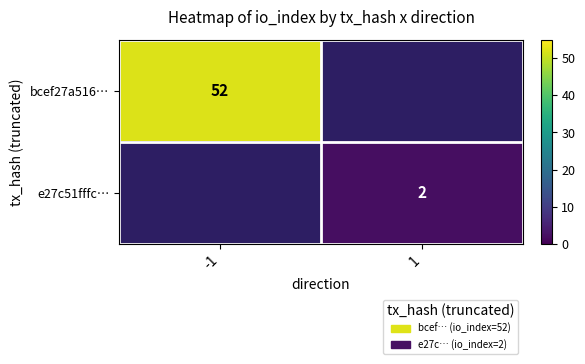

True or false: e27c51fffc… has a value of 2 at 1.

True